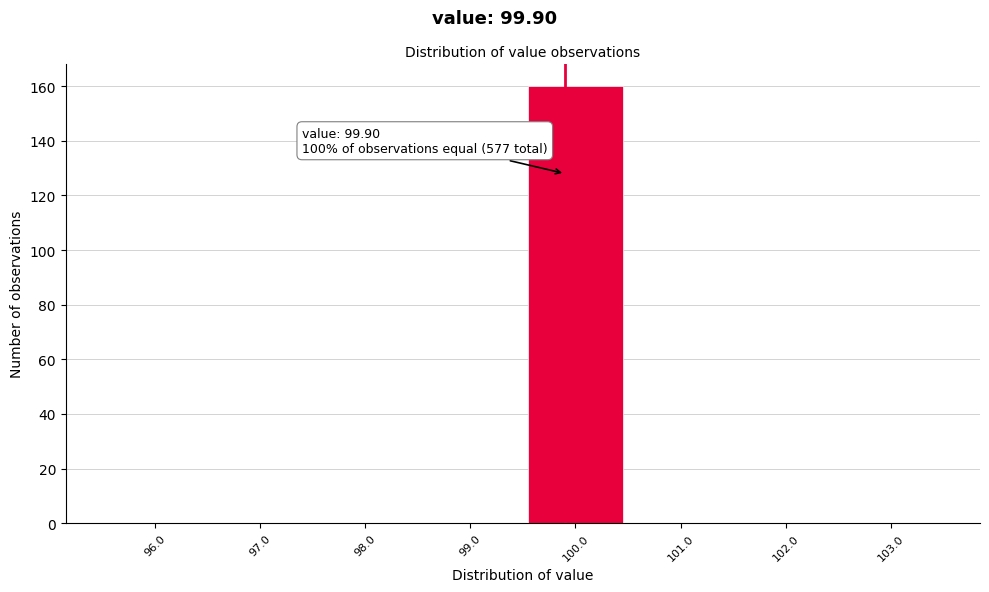

Over which range of the x-axis is the bar tallest?

99.5 to 100.5